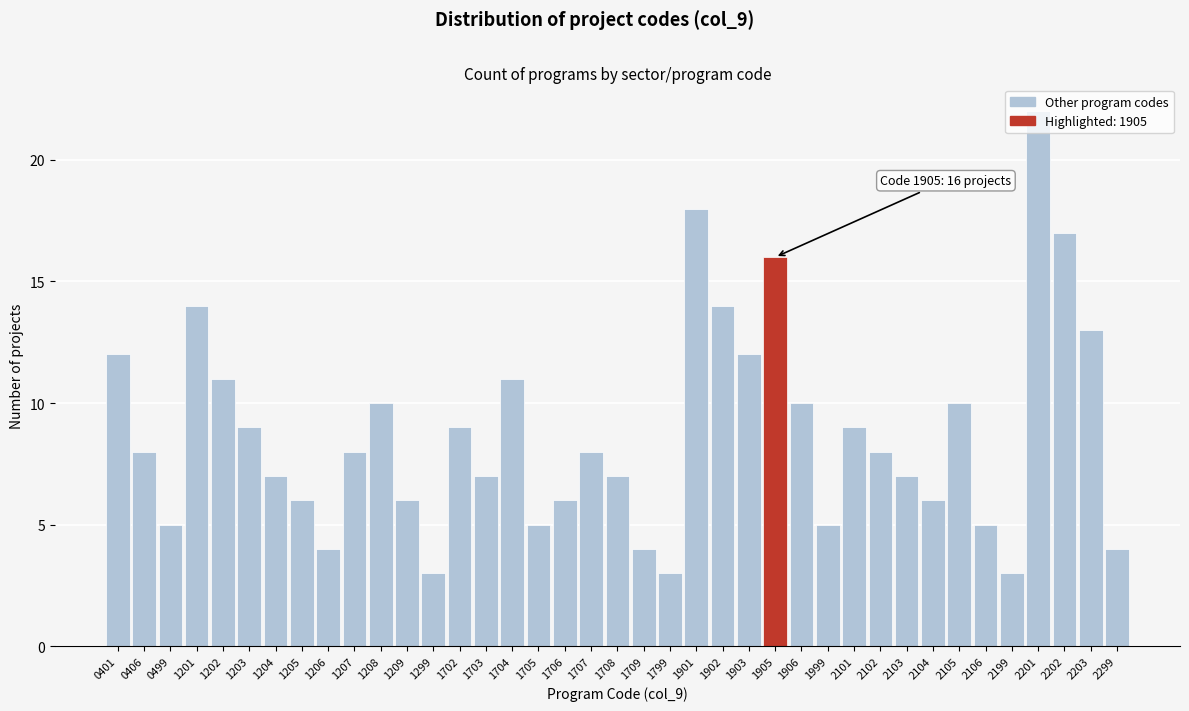

What value does the data have at 1206?

4